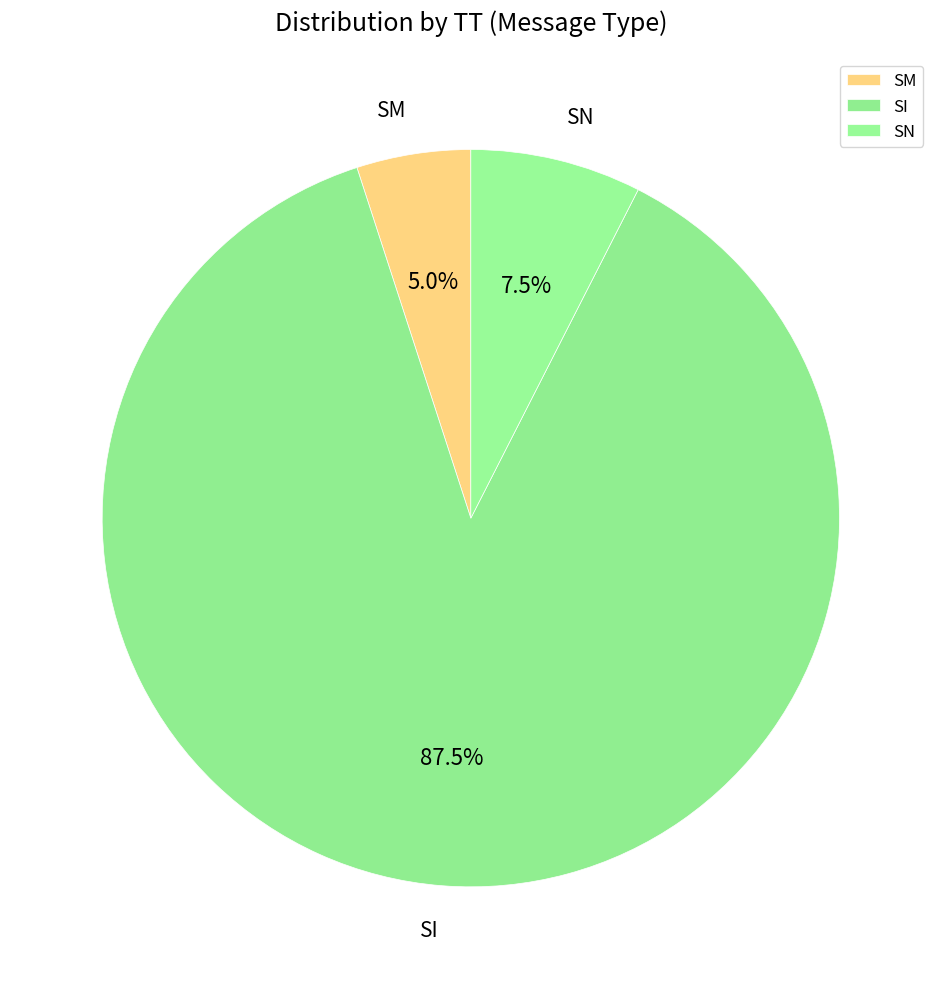

True or false: SN accounts for 2% of the total.

False